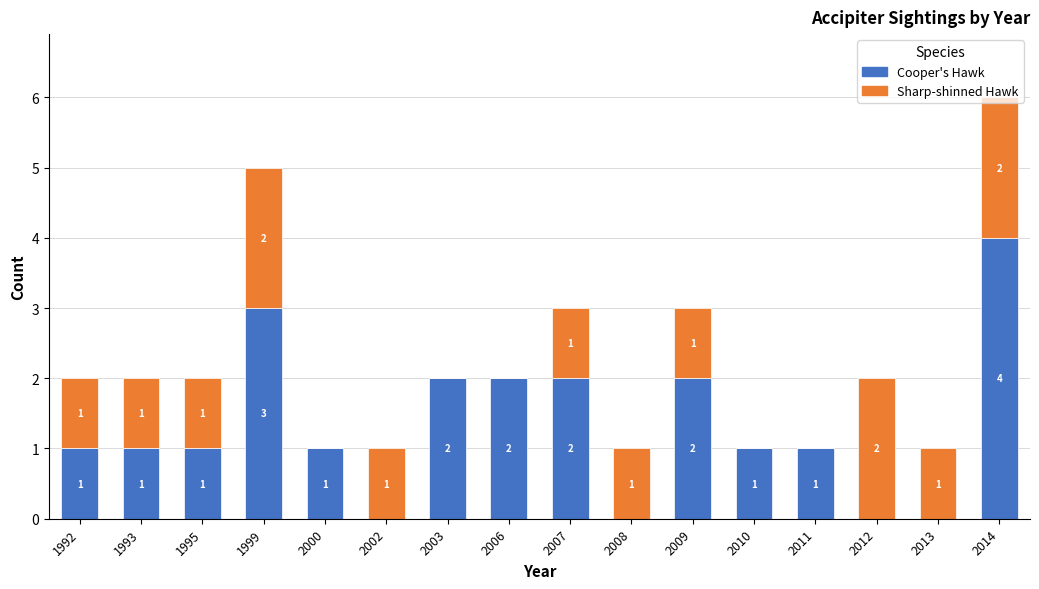

True or false: Cooper's Hawk has a value of 0 at 2002.

True